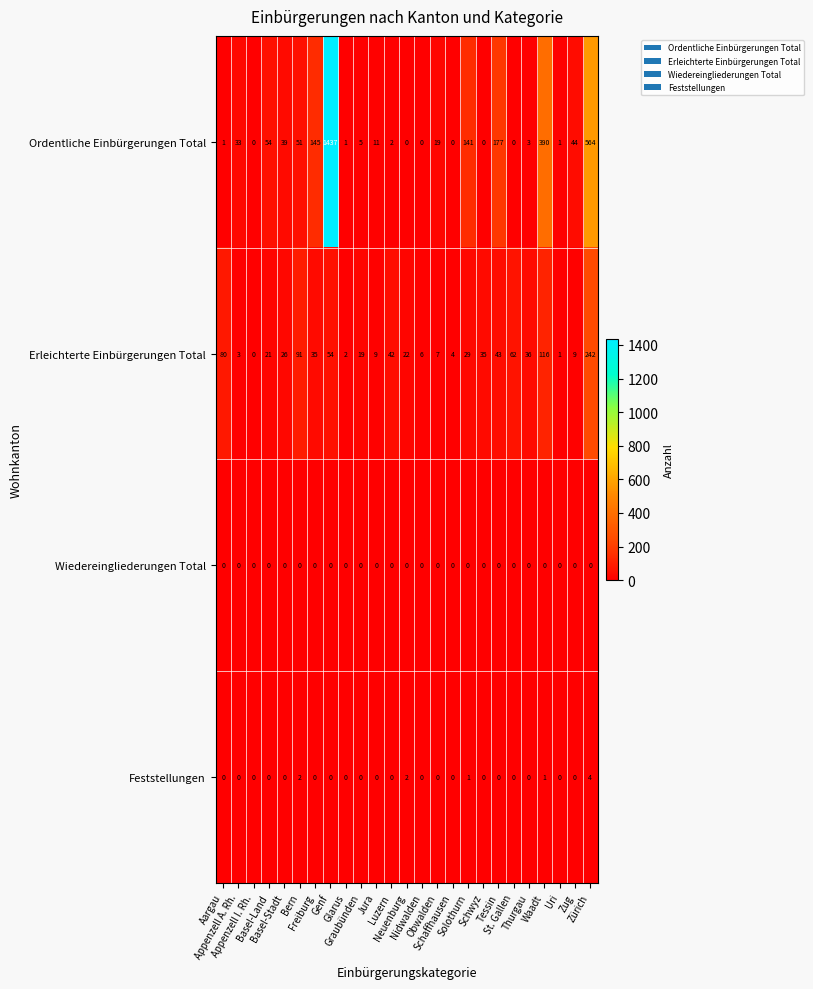

List the series in order of their peak value, highest first.

Ordentliche Einbürgerungen Total, Erleichterte Einbürgerungen Total, Feststellungen, Wiedereingliederungen Total